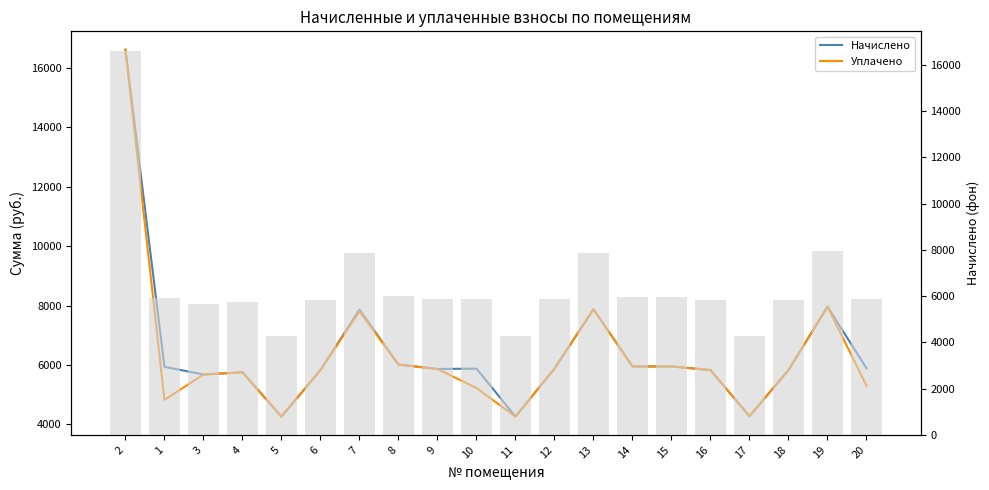

At which category is the sum across all series the highest?

2